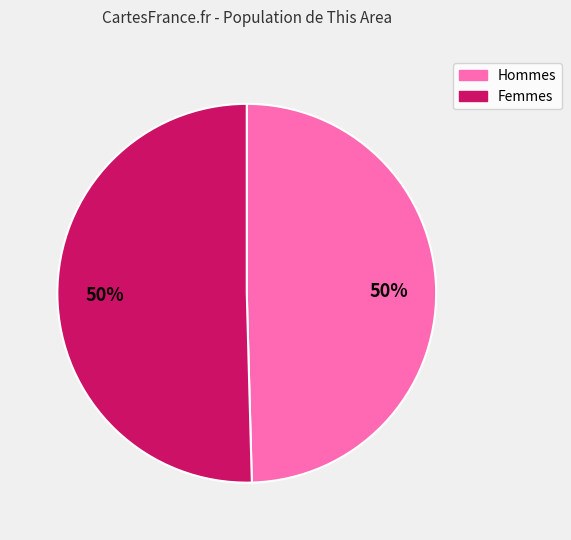

To the nearest percent, what is the average slice percentage?

50%